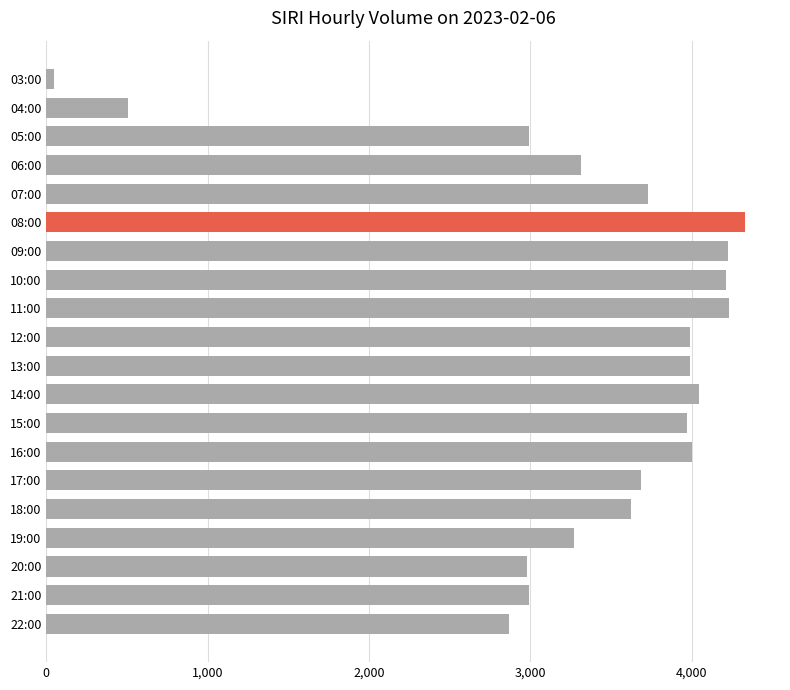

Which label corresponds to the largest value in the chart?

08:00